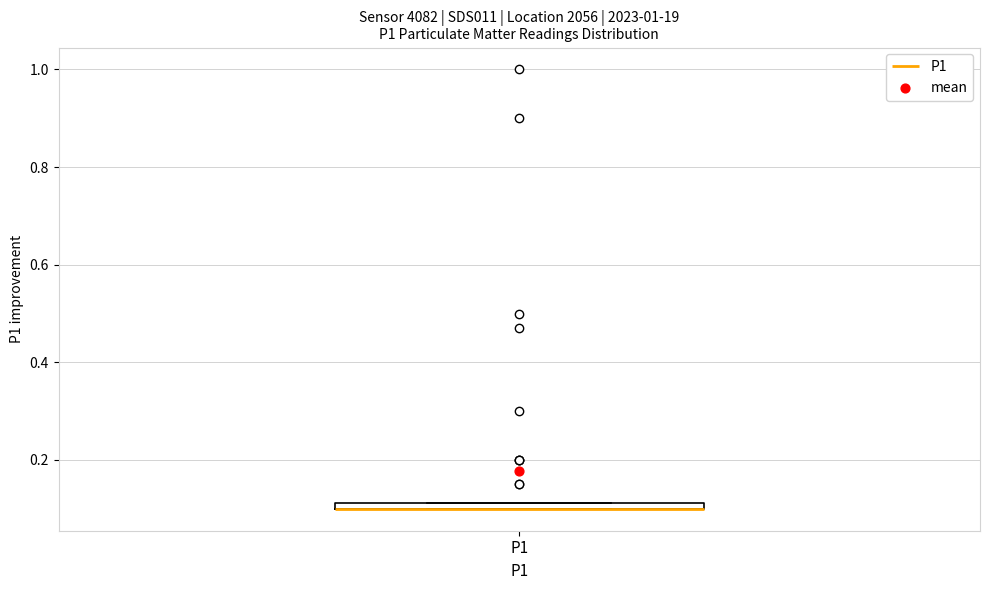

Where is the lower edge of the box for P1 on the y-axis? The values are not printed on the chart, so give them approximately, as read against the axis.

0.10